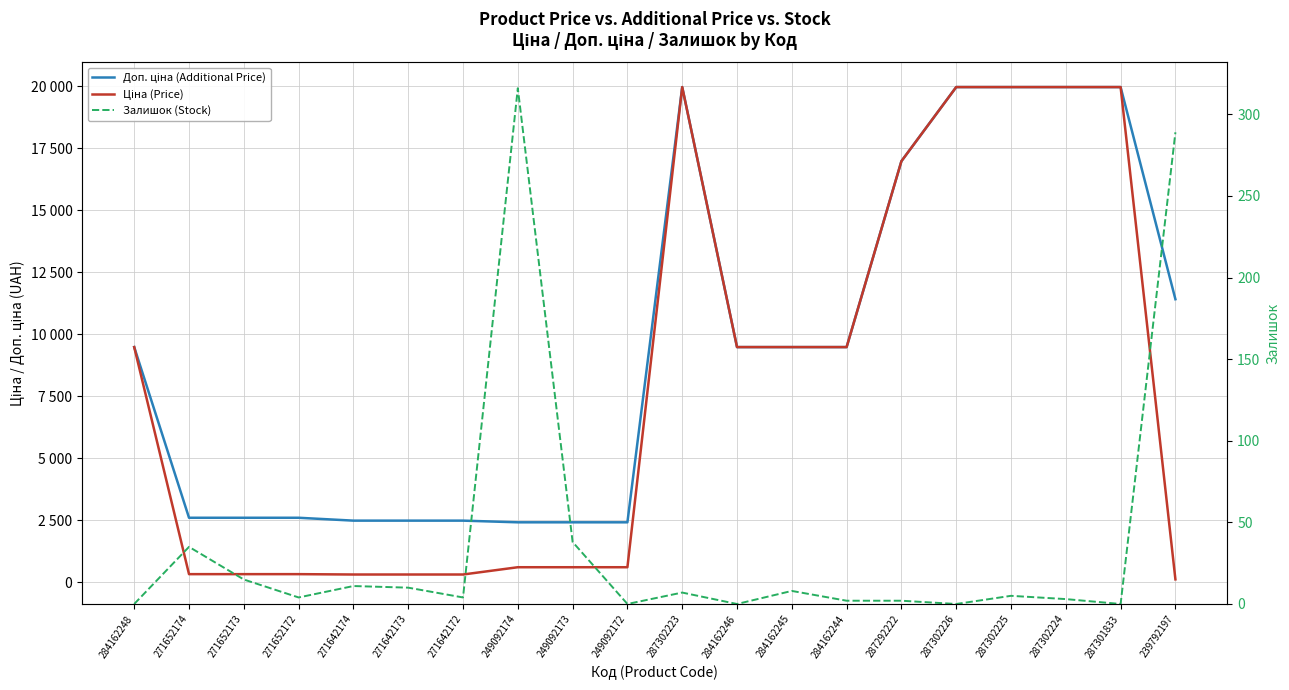

Reading left to right, what are all the values shown in this chart?

Доп. ціна (Additional Price): 284162248=9480.1	271652174=2598.3	271652173=2598.3	271652172=2598.3	271642174=2482.4	271642173=2482.4	271642172=2482.4	249092174=2414.8	249092173=2414.8	249092172=2414.8	287302223=19964.2	284162246=9480.1	284162245=9480.1	284162244=9480.1	287292222=16976.3	287302226=19964.2	287302225=19964.2	287302224=19964.2	287301833=19964.2	239792197=11410.0
Ціна (Price): 284162248=9480.1	271652174=324.8	271652173=324.8	271652172=324.8	271642174=310.3	271642173=310.3	271642172=310.3	249092174=603.7	249092173=603.7	249092172=603.7	287302223=19964.2	284162246=9480.1	284162245=9480.1	284162244=9480.1	287292222=16976.3	287302226=19964.2	287302225=19964.2	287302224=19964.2	287301833=19964.2	239792197=114.1
Залишок (Stock): 284162248=0.0	271652174=35.0	271652173=15.0	271652172=4.0	271642174=11.0	271642173=10.0	271642172=4.0	249092174=316.0	249092173=38.0	249092172=0.0	287302223=7.0	284162246=0.0	284162245=8.0	284162244=2.0	287292222=2.0	287302226=0.0	287302225=5.0	287302224=3.0	287301833=0.0	239792197=289.0